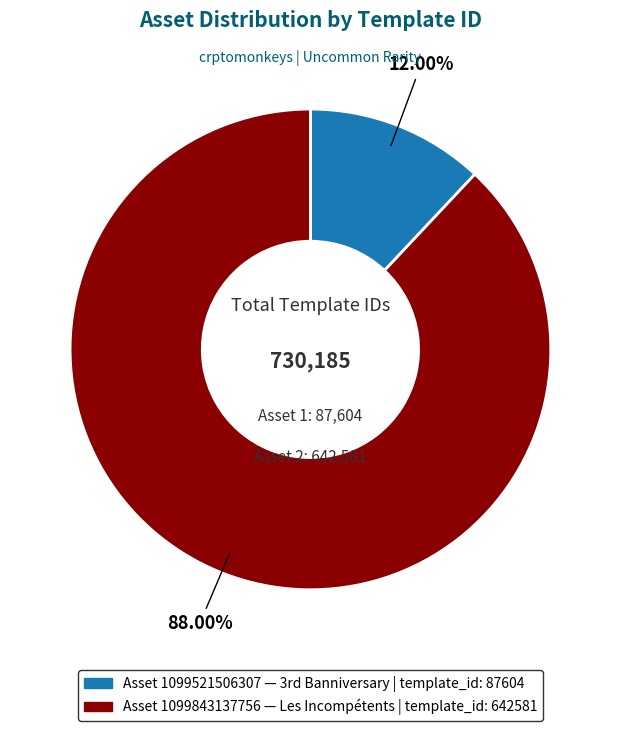

Which slice is the smallest?

1099521506307